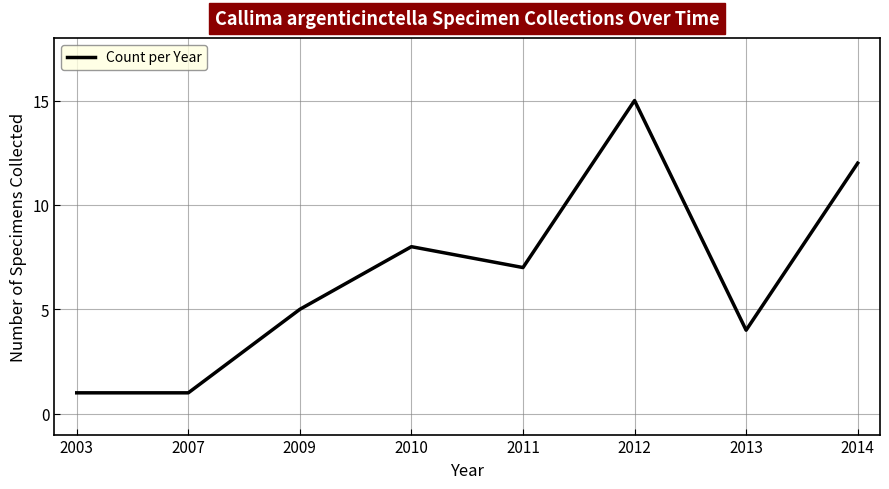

At which category does the chart reach its peak across all series?

2012